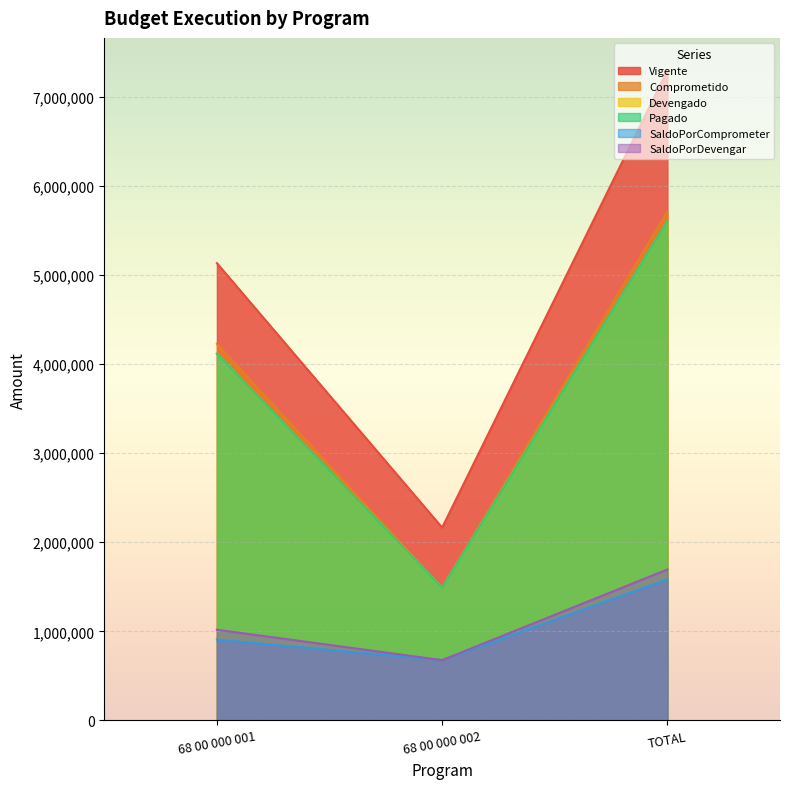

What position from the right is TOTAL?

1